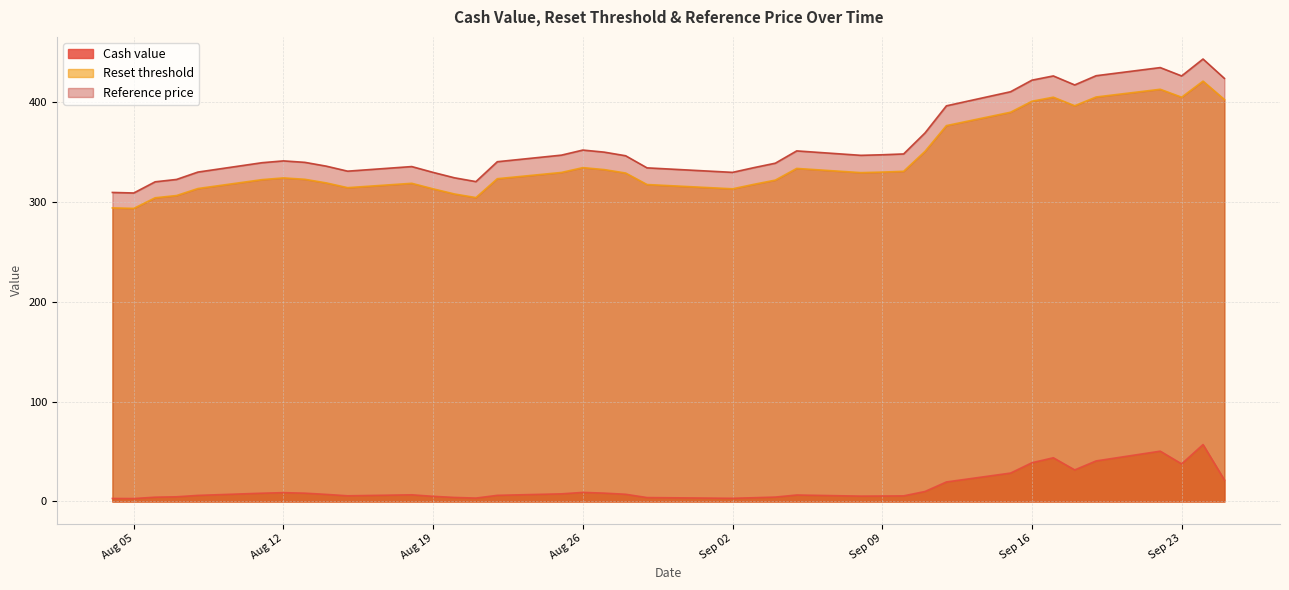

True or false: Reset threshold and Cash value cross at least once.

False